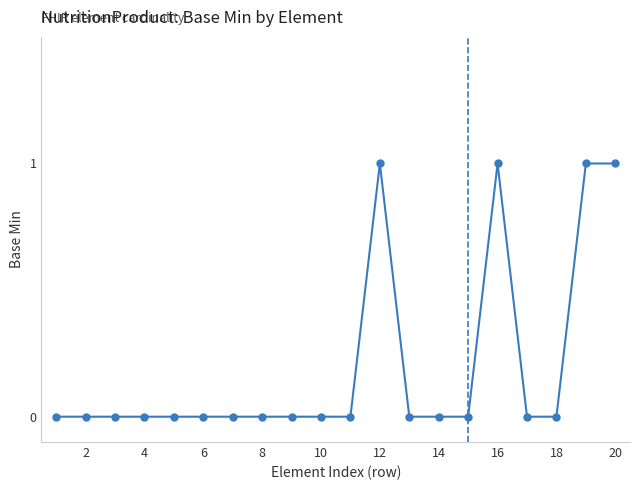

What is the sum of all values?

4